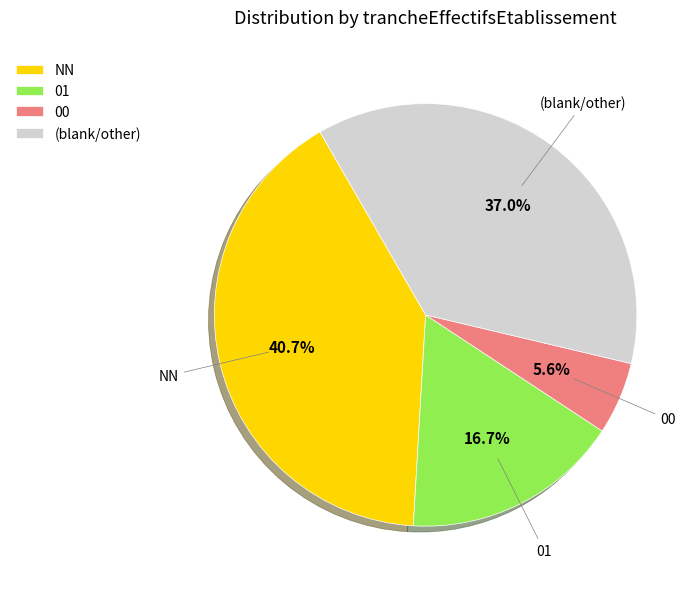

Is 00 the majority of the pie?

No